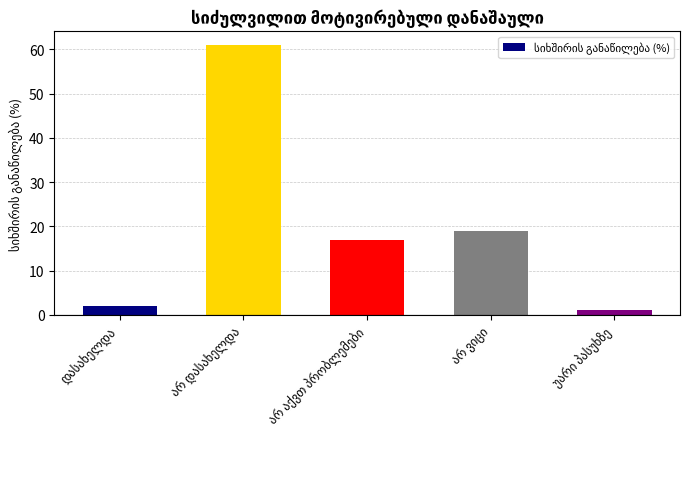

What is the sum of all values?

100